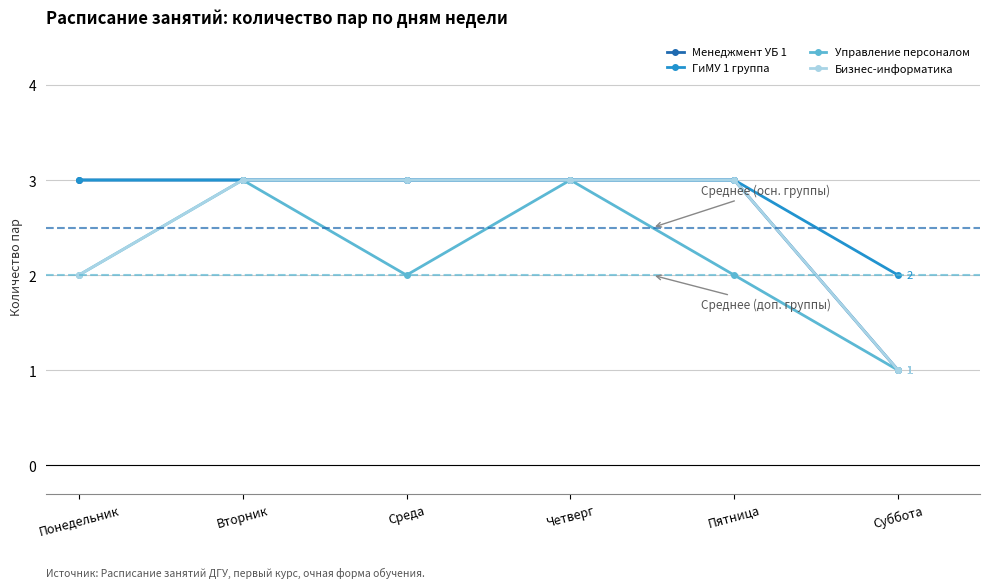

How many series are shown in this chart?

4